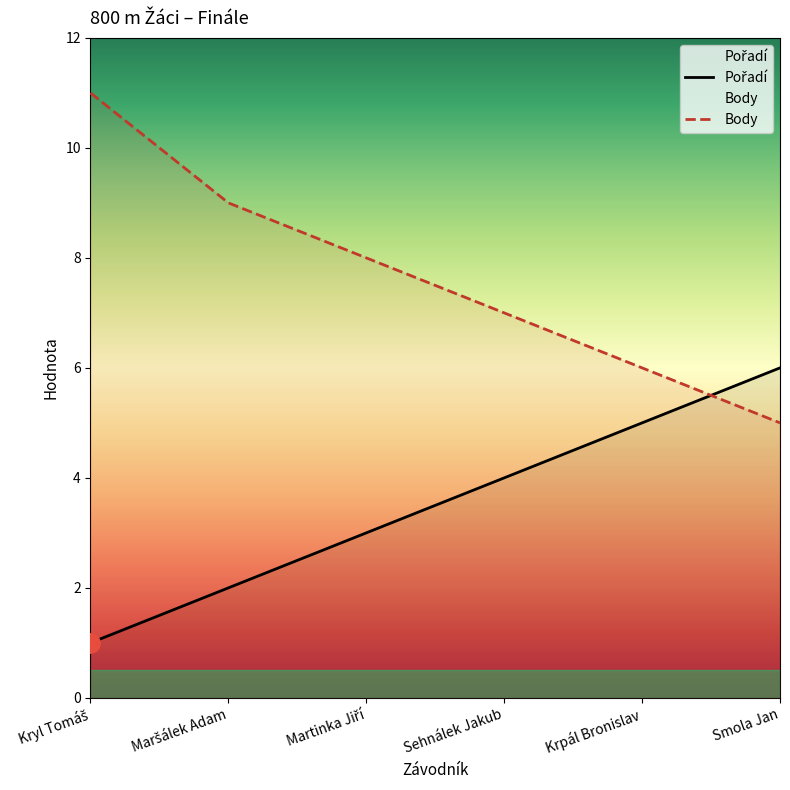

Where do Pořadí and Body first cross each other?

Krpál Bronislav and Smola Jan